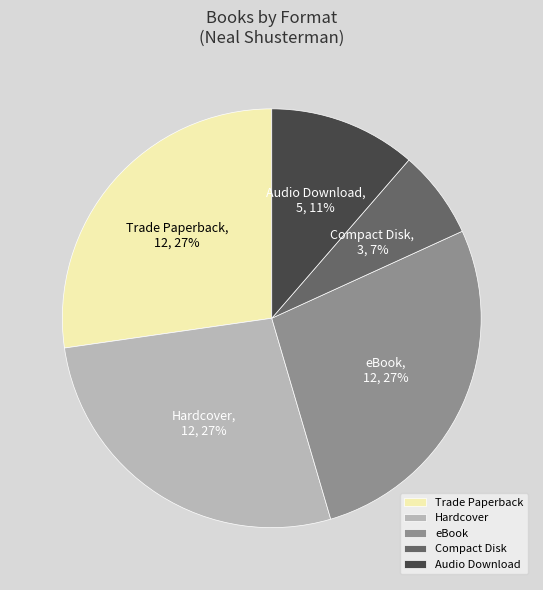

Is it true that Compact Disk is 16% of the pie?

False